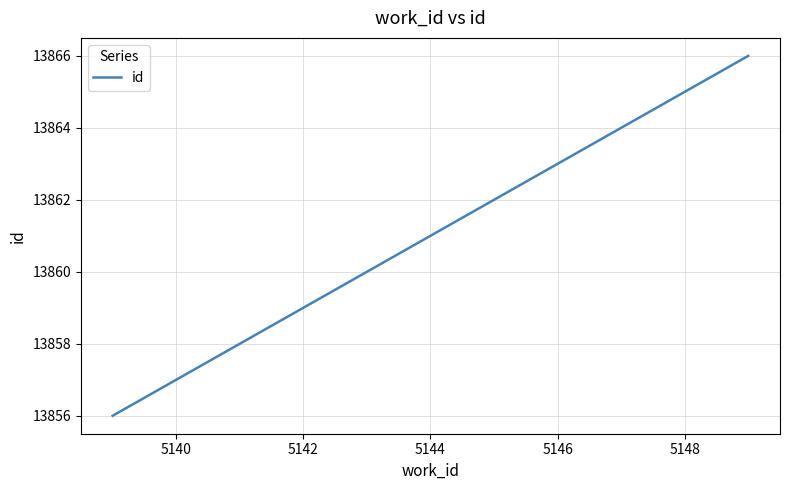

What is the greatest value displayed?

13866